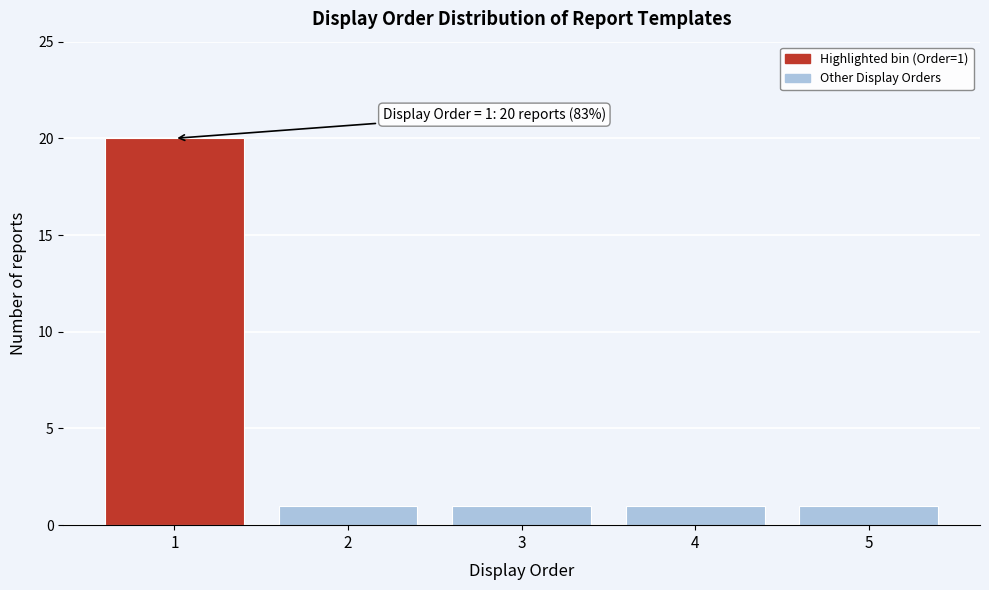

Reading left to right, what are all the values shown in this chart?

1=20	2=1	3=1	4=1	5=1